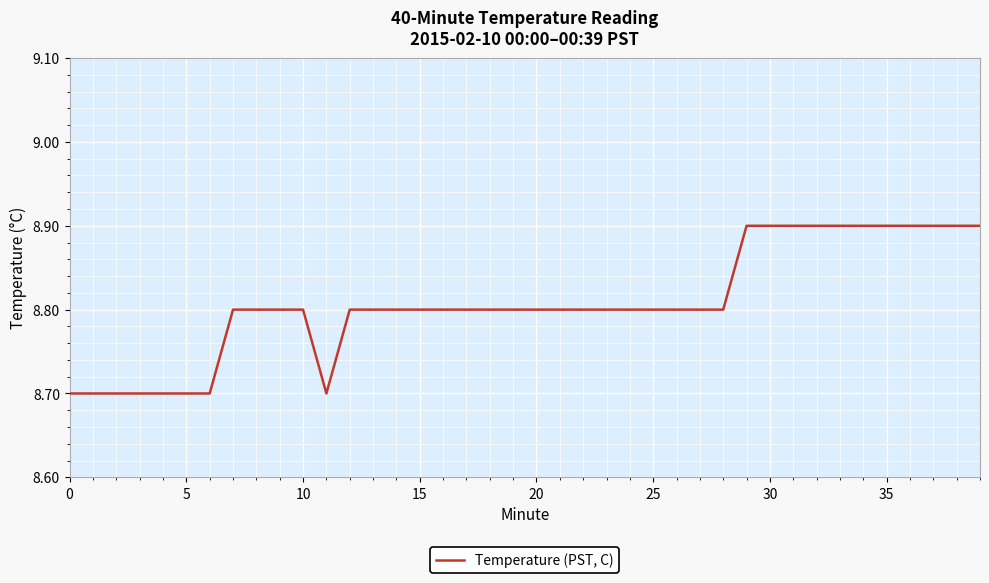

What is the greatest value displayed?

8.9